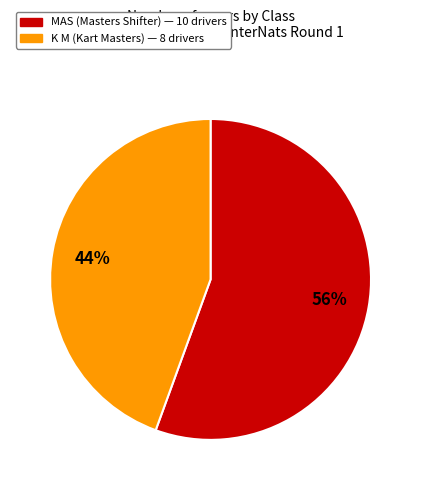

How many slices are in this pie chart?

2